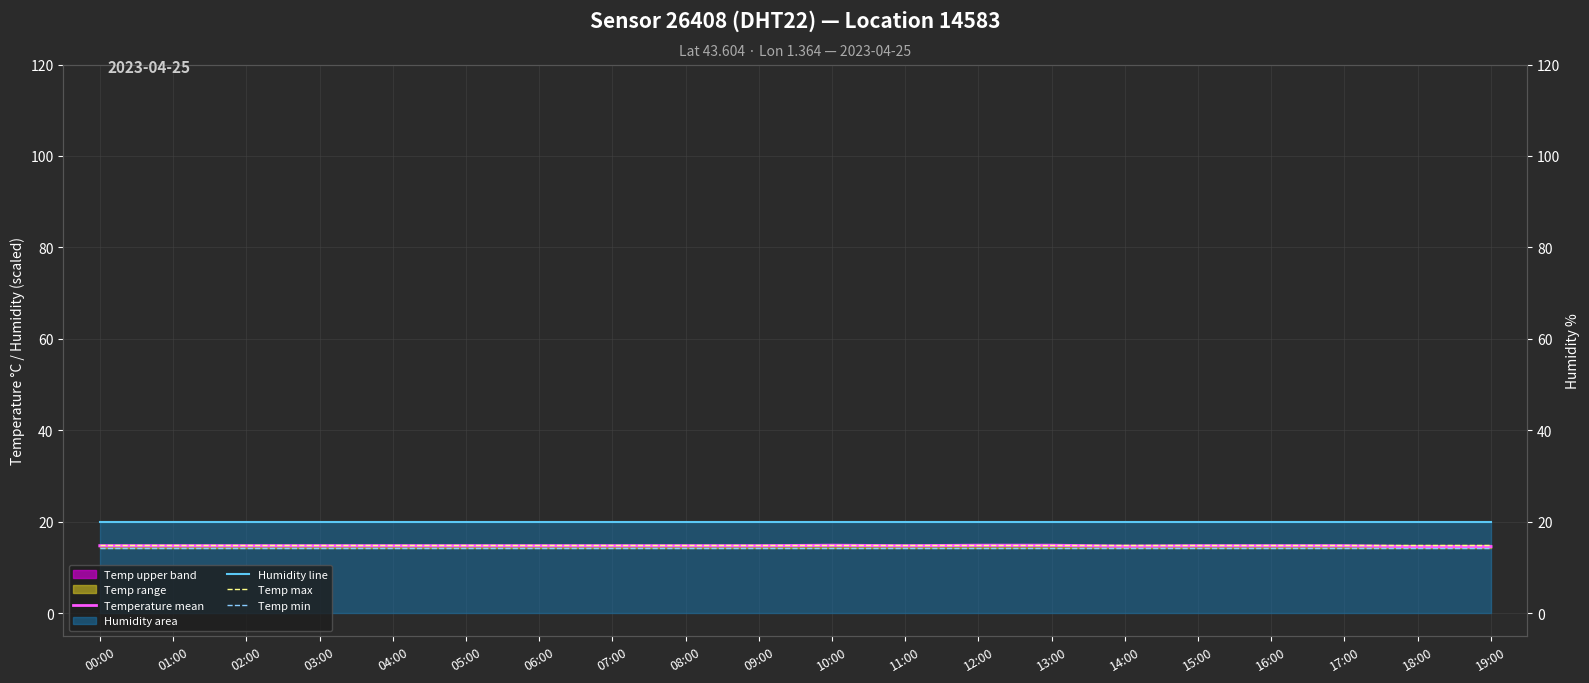

What is the label of the 2nd point from the left?

01:00